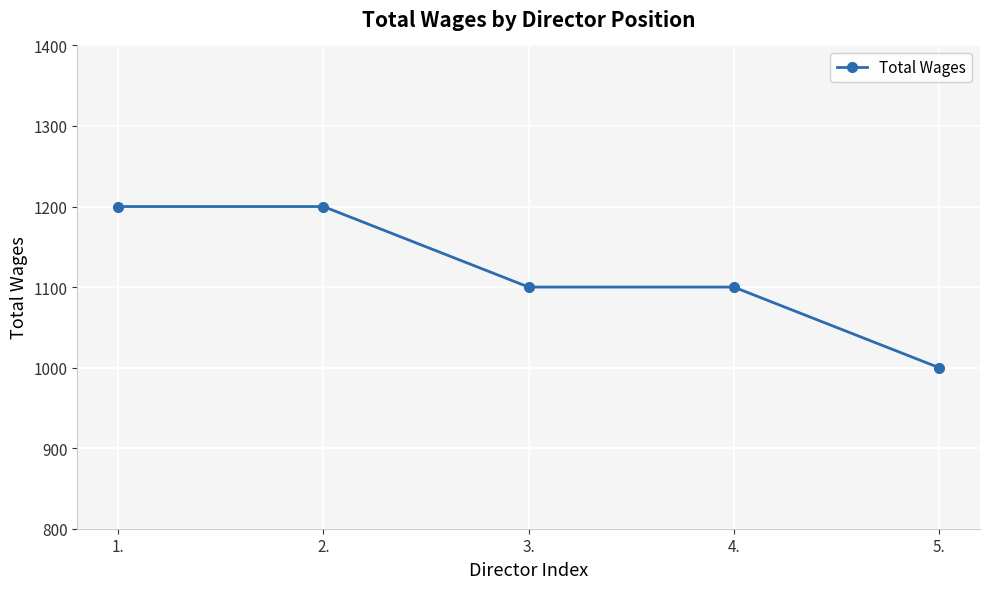

What is the value of the 2nd point from the left?

1200